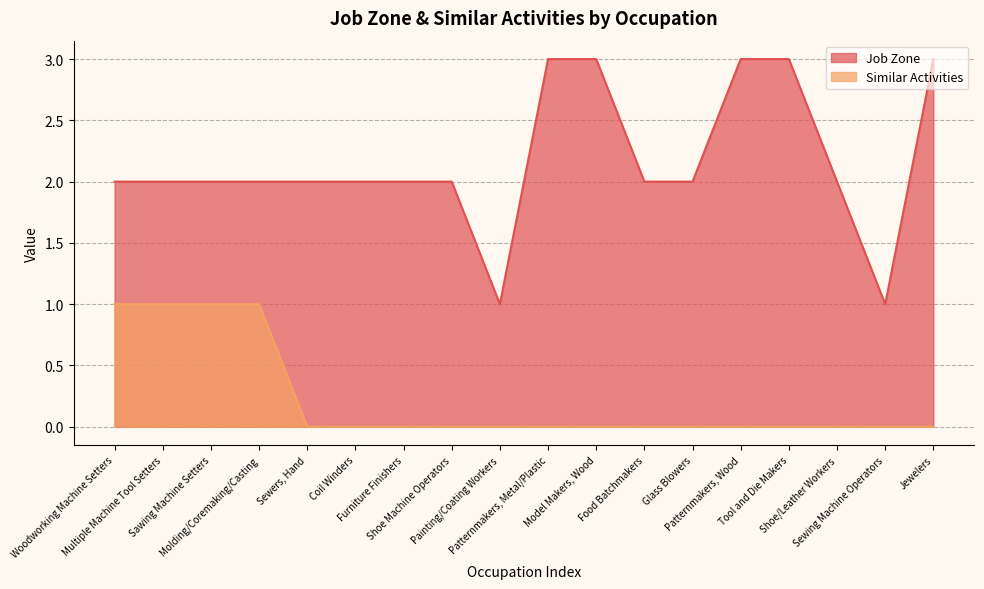

What is the difference between the maximum and second lowest values in the Job Zone series?

2